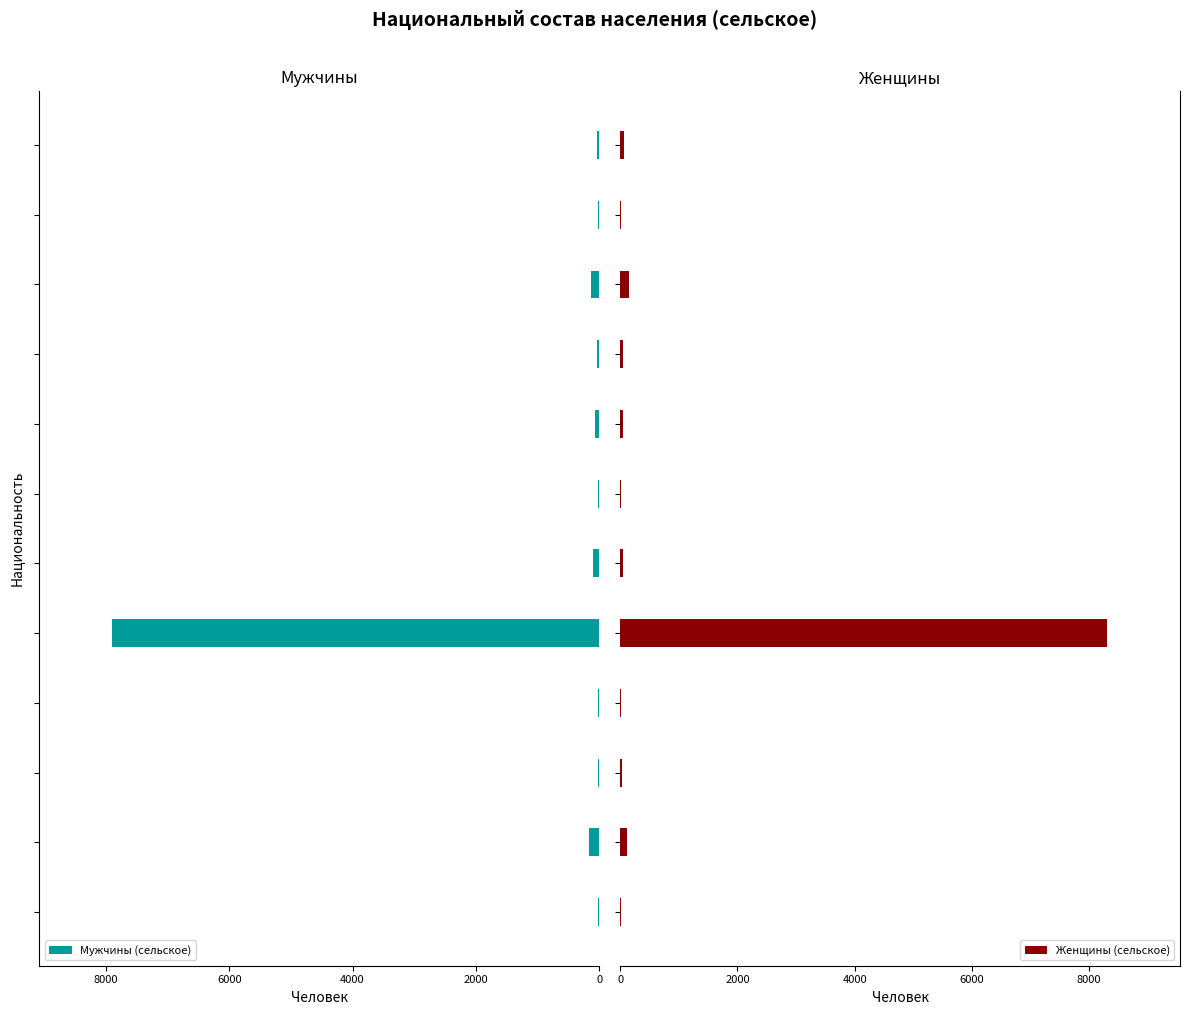

Rank the series at 4000 from lowest to highest value.

Мужчины (сельское), Женщины (сельское)